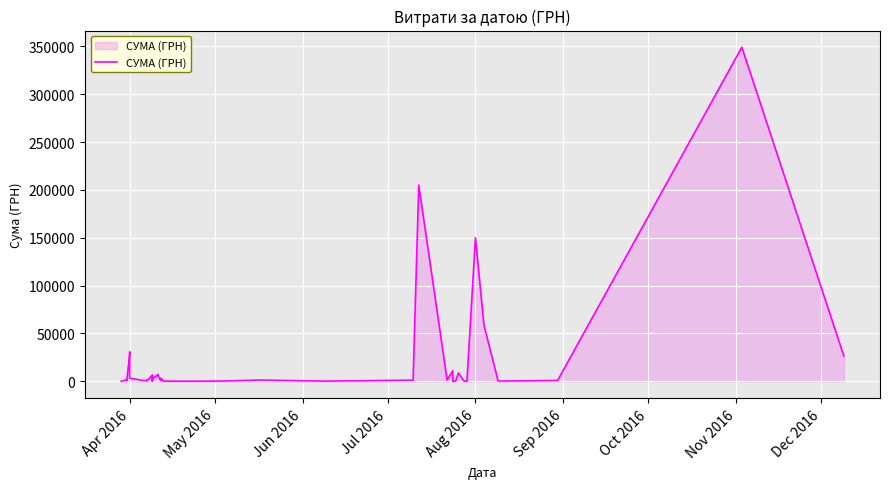

What is the difference between the maximum and second lowest values?

348868.1